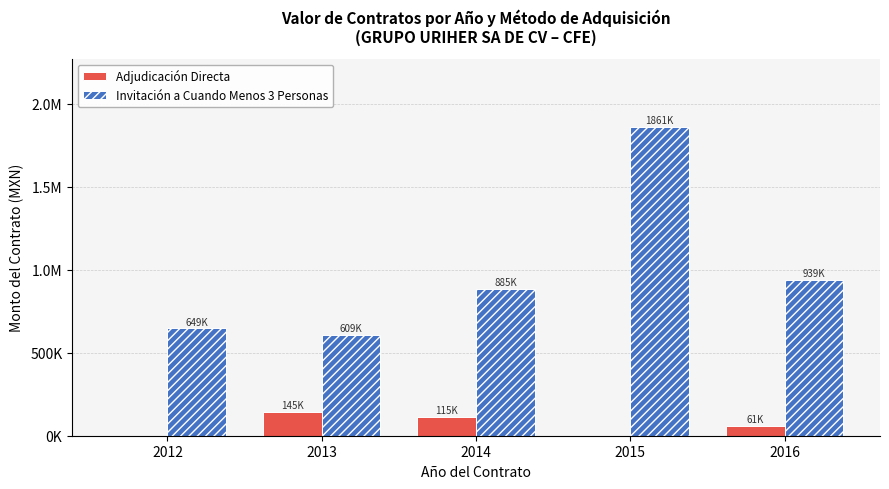

Are the bars grouped side by side (vs. stacked)?

Yes